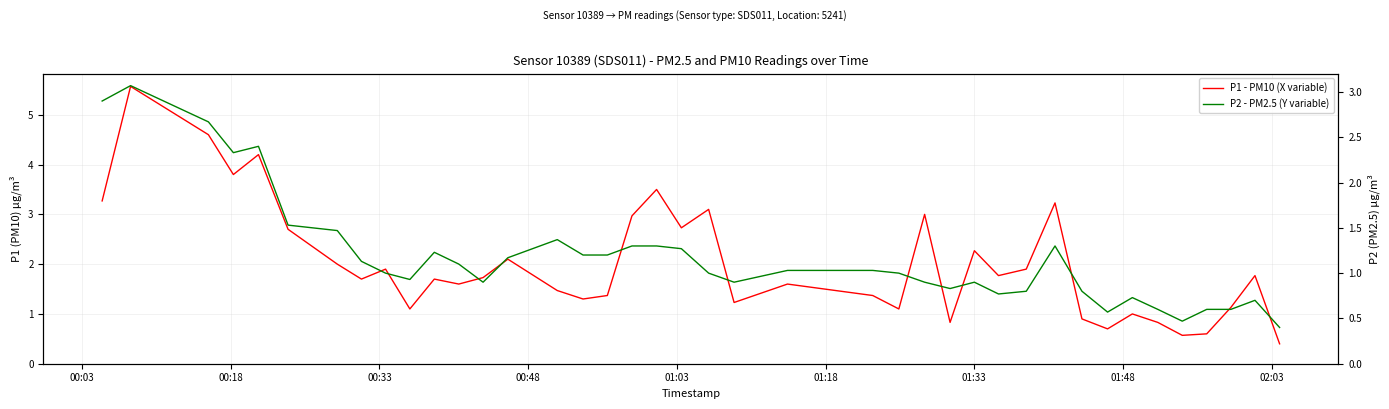

What is the sum of all P2 - PM2.5 (Y variable) values?

47.4